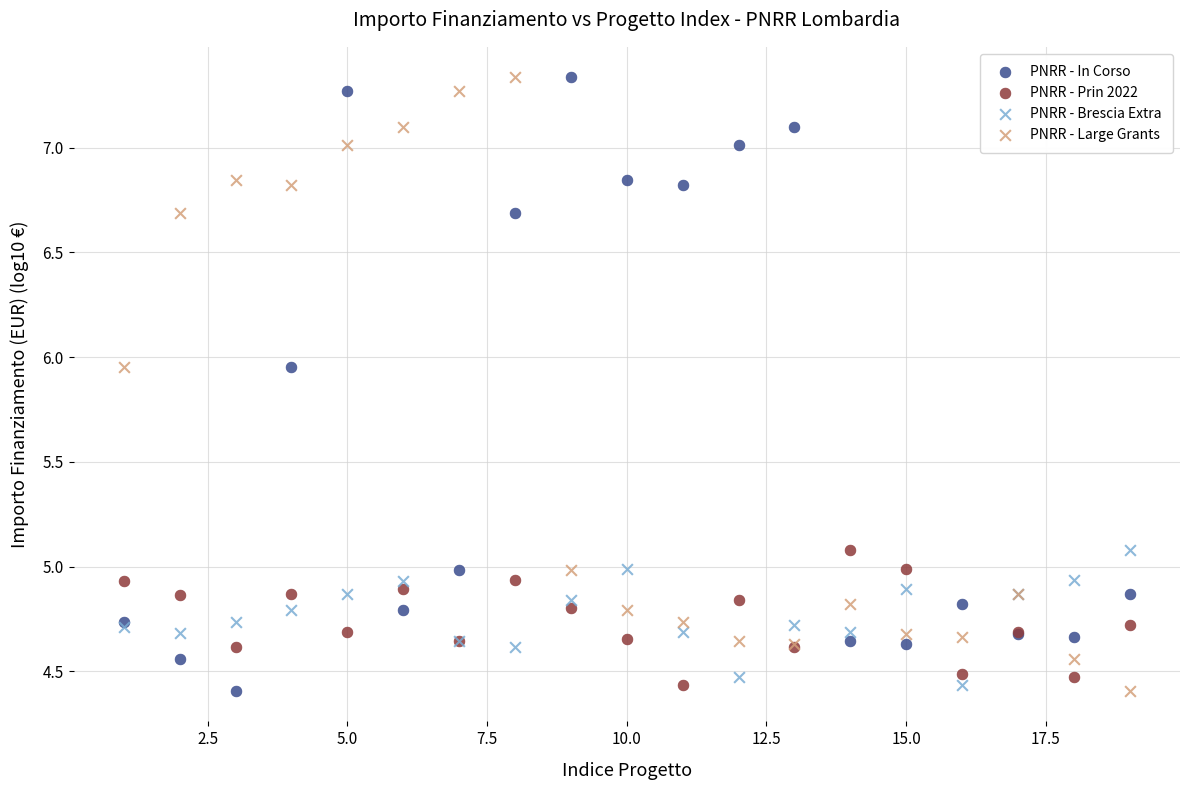

What is the X range (max minus min) for the scatter plot?

18.0